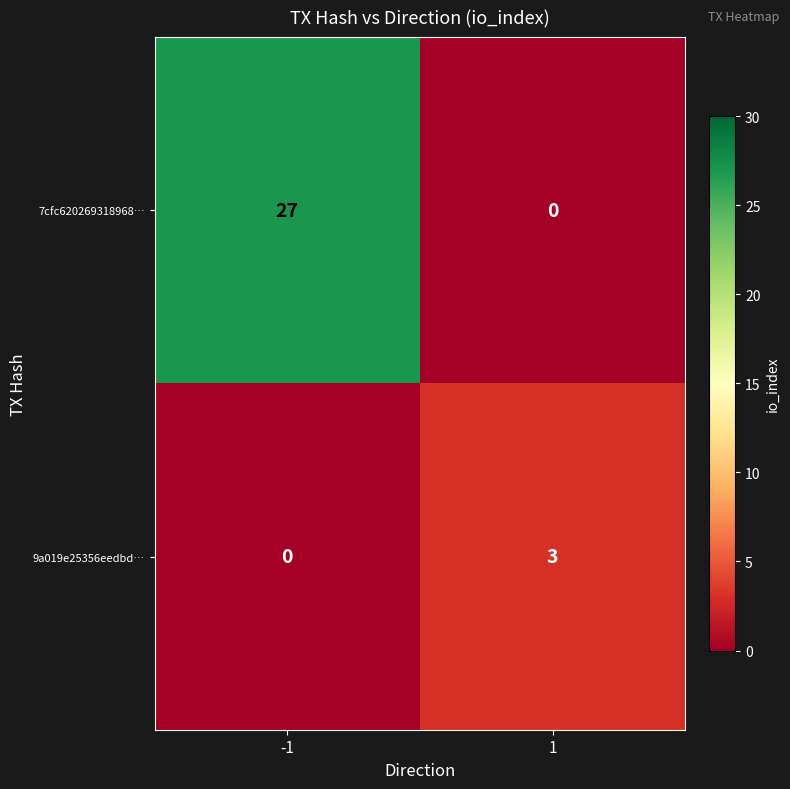

True or false: 7cfc620269318968… has a value of 12 at -1.

False